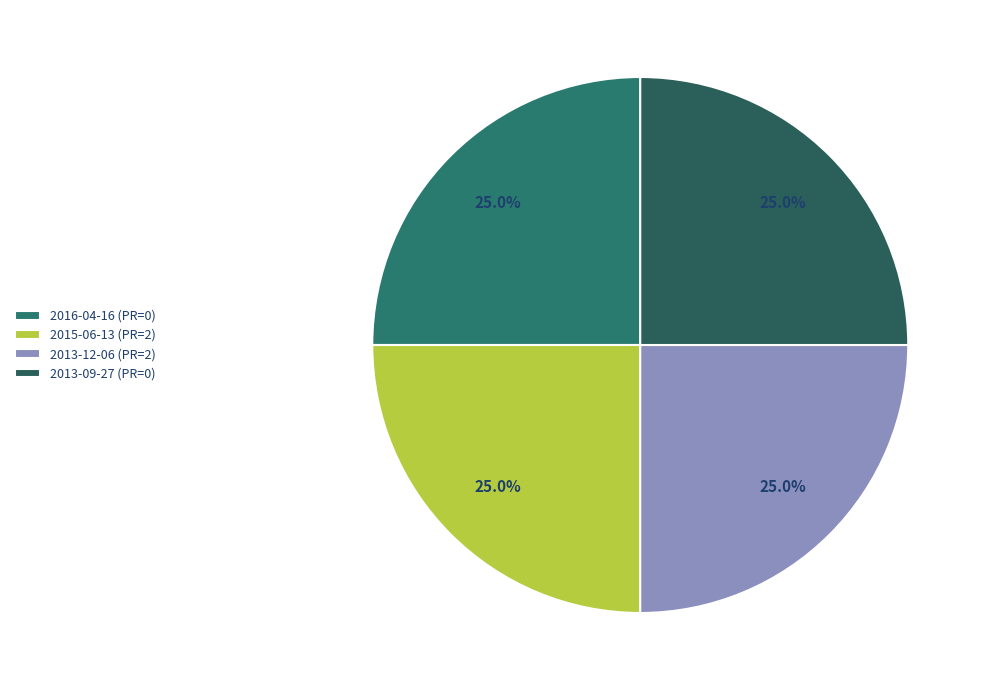

To the nearest percent, what portion does 2015-06-13 (PR=2) represent?

25%